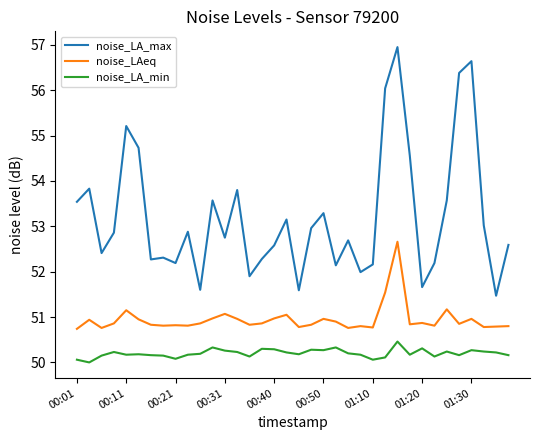

In noise_LAeq, how many points are lower than both neighbors (excluding endpoints)?

11